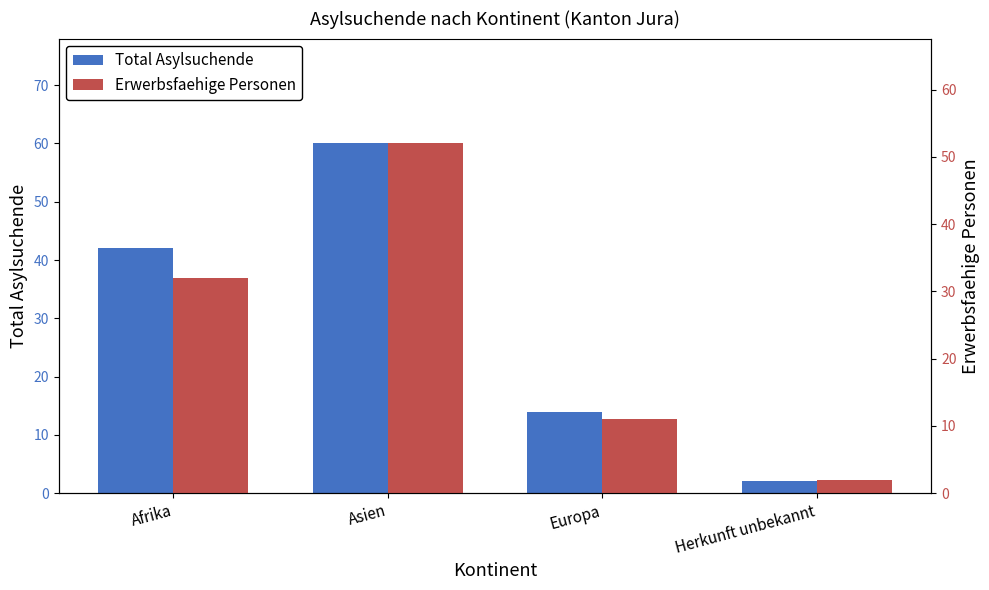

What is the label of the 3rd bar from the left?

Europa